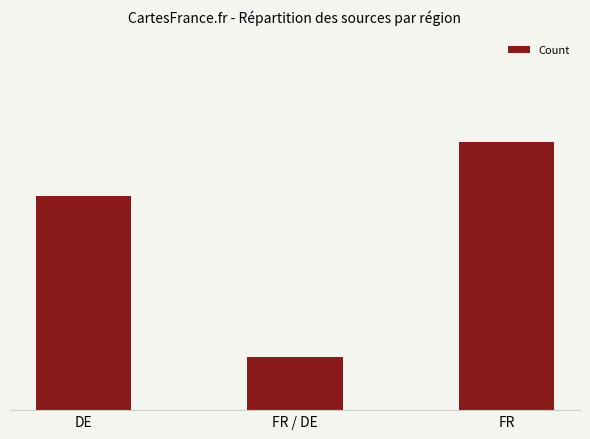

The chart shows a value of 5 at FR. True or false?

True